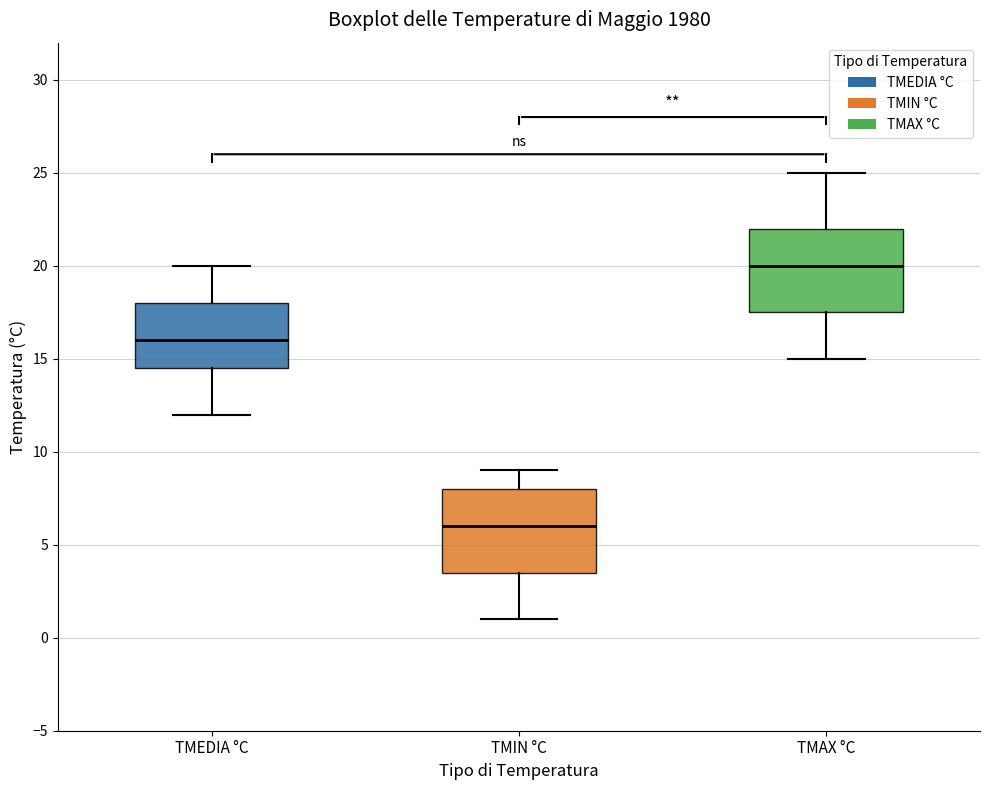

Reading left to right, transcribe this box plot: for each box, give where its median line is, the range the box spans, and where its two whiskers end, as read against the y-axis. The values are not printed on the chart, so give them approximately, as read against the axis.

TMEDIA °C: median 16.0, box 14.5 to 18.0, whiskers 12.0 to 20.0
TMIN °C: median 6.0, box 3.5 to 8.0, whiskers 1.0 to 9.0
TMAX °C: median 20.0, box 17.5 to 22.0, whiskers 15.0 to 25.0